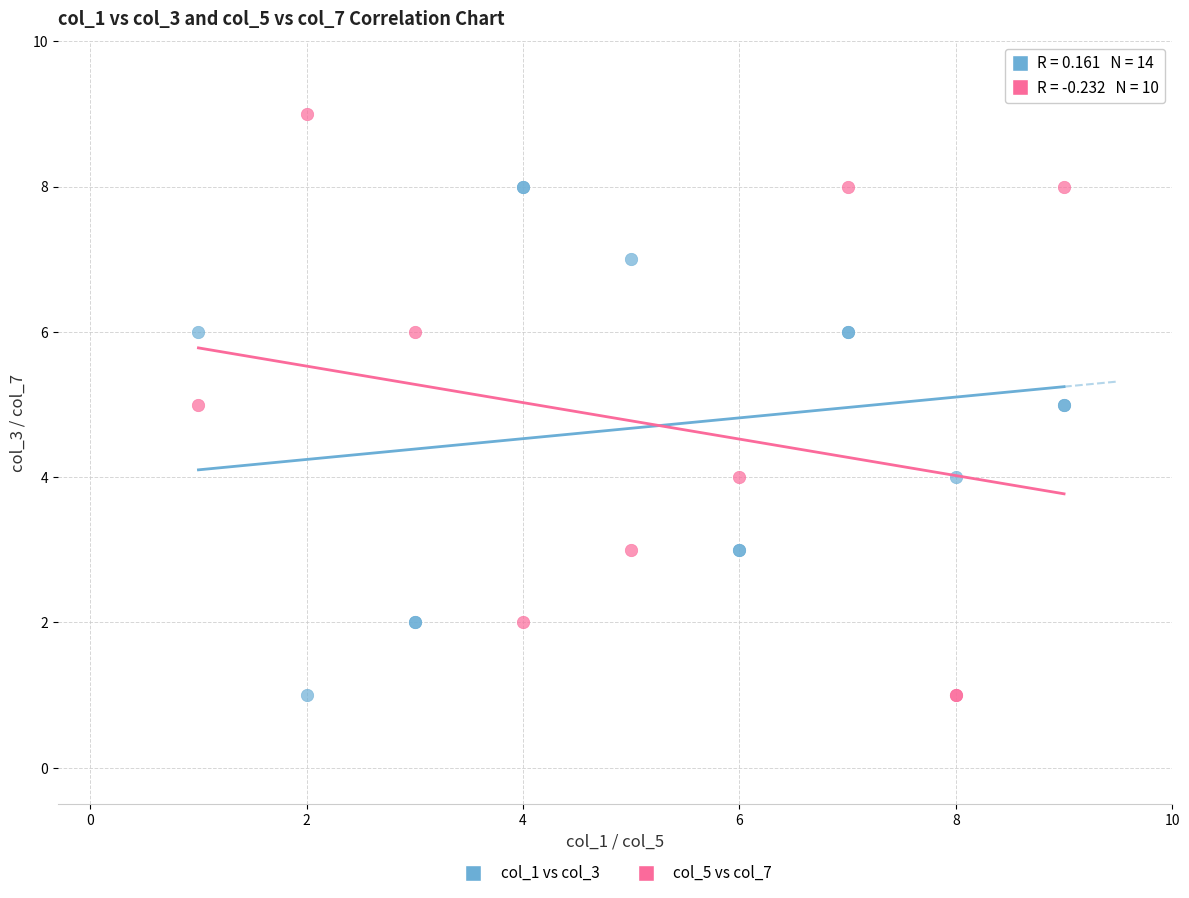

Which series reaches the maximum Y coordinate?

col_5 vs col_7